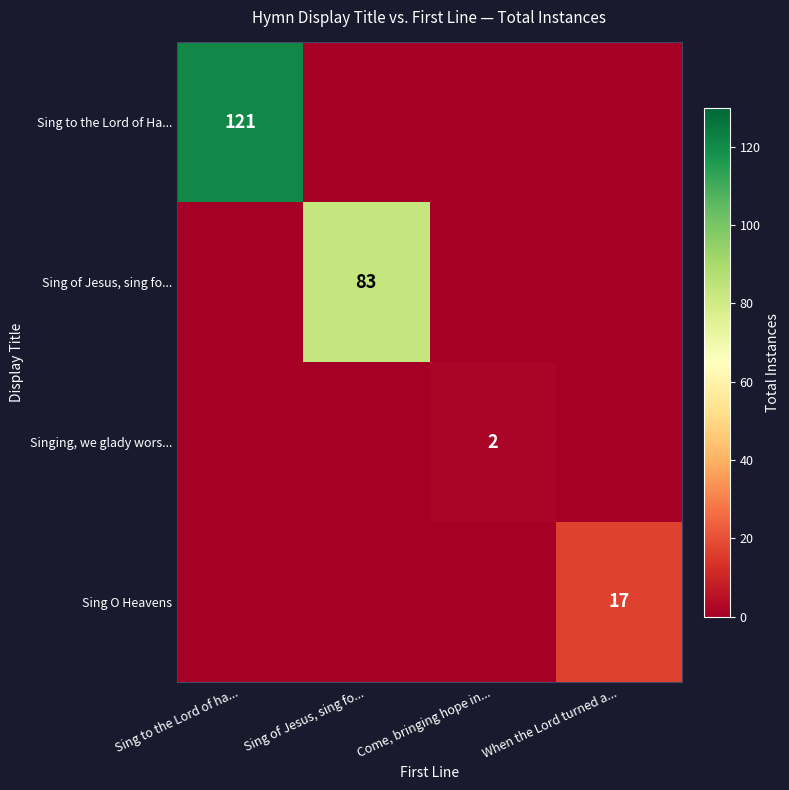

The Sing to the Lord of Ha... series shows 168 at Sing to the Lord of ha.... True or false?

False